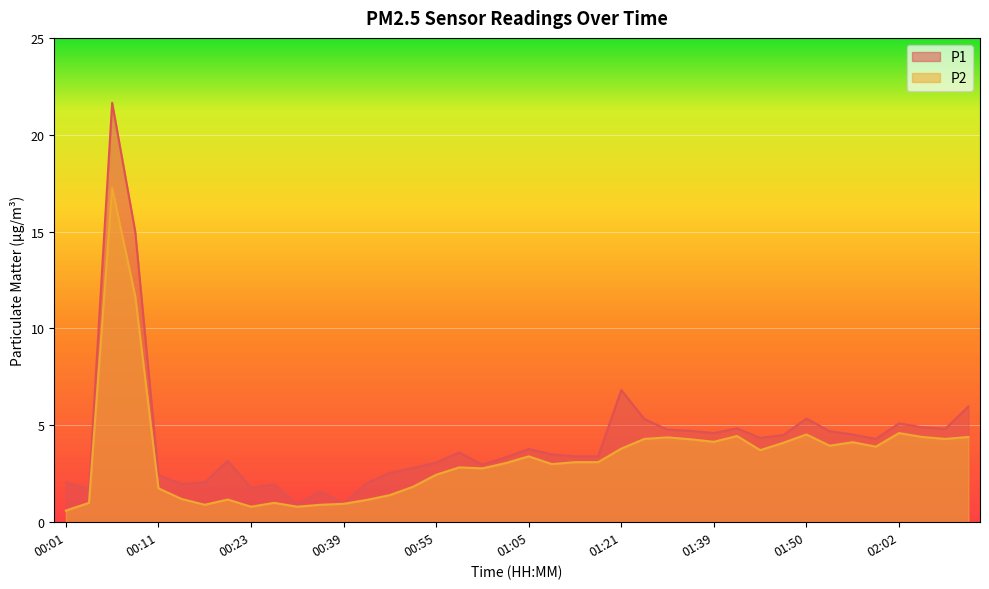

True or false: P1 has more than 0 points higher than both neighbors.

True